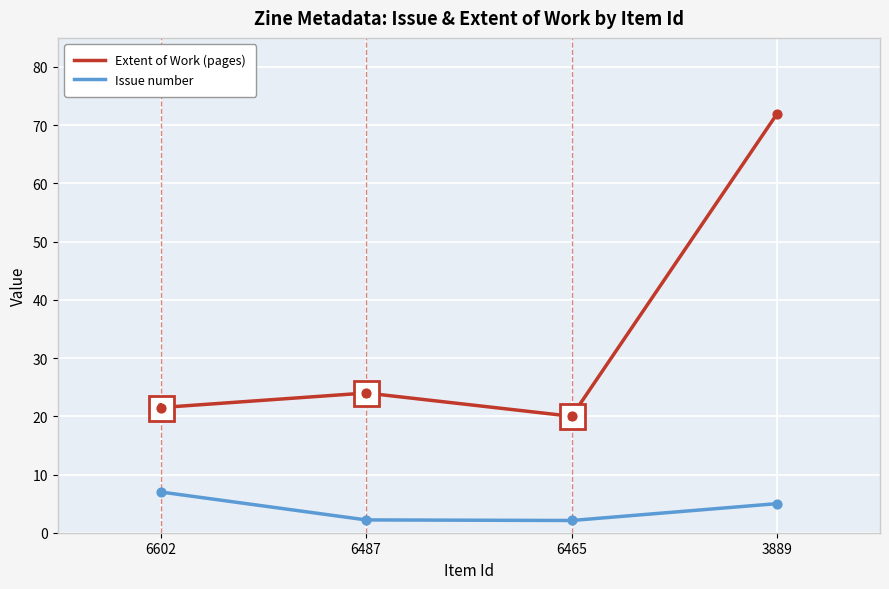

What is the spread (max minus min) of values at 6487?

21.8